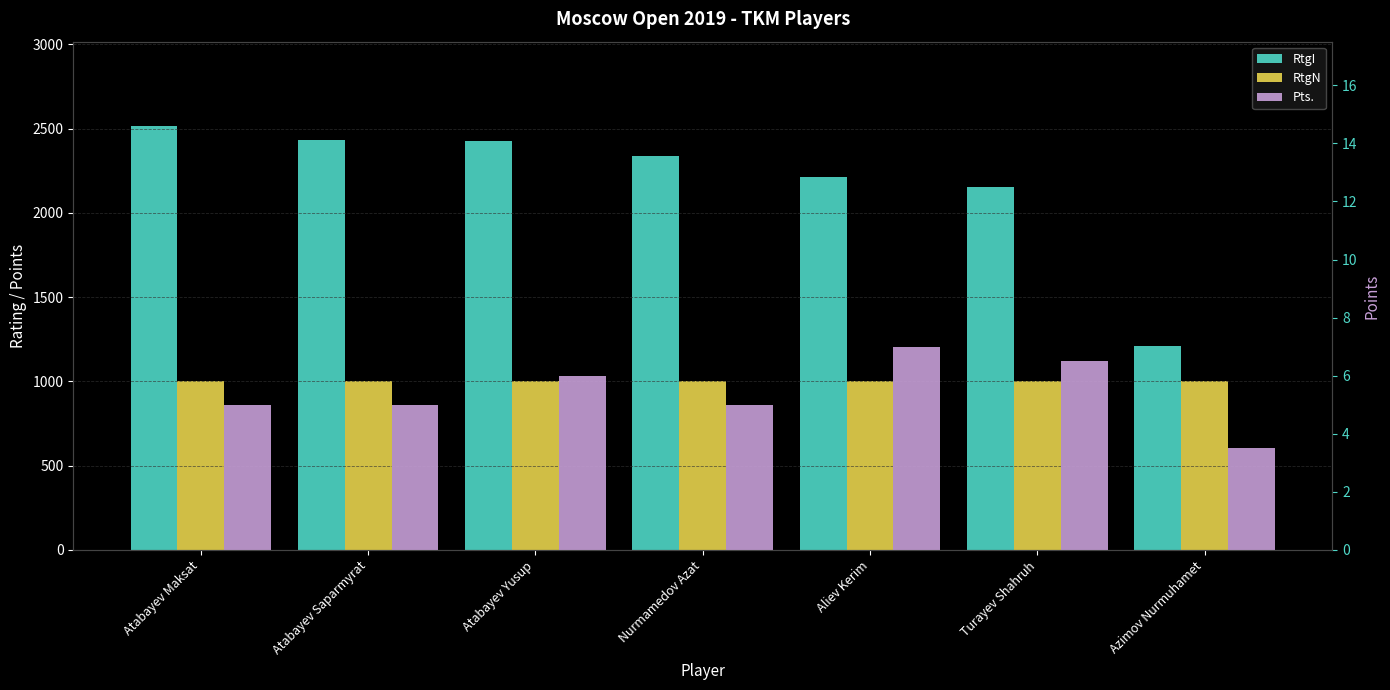

Rank the series at Atabayev Saparmyrat from highest to lowest value.

RtgI, RtgN, Pts.